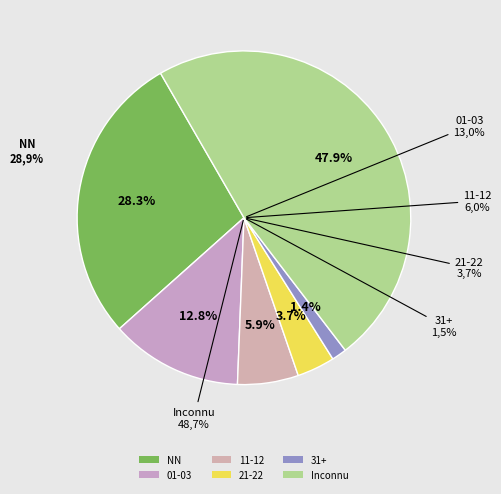

Does 01 represent more than half of the total?

No